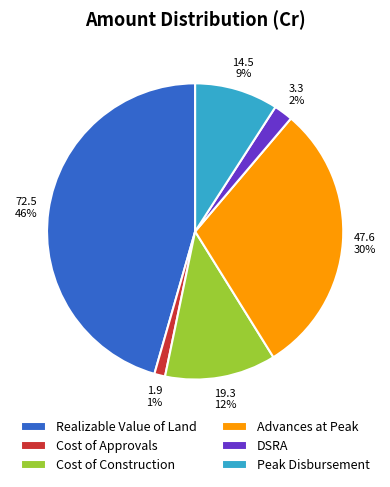

What percentage is the Advances at Peak slice, to the nearest percent?

30%